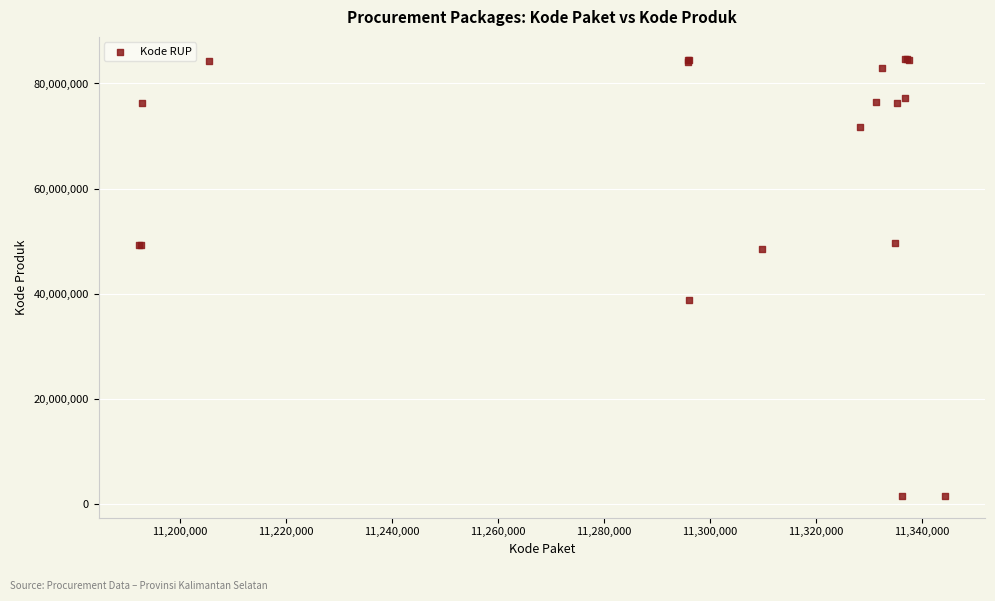

What Y value in the scatter plot is closest to 43108744?

38839757